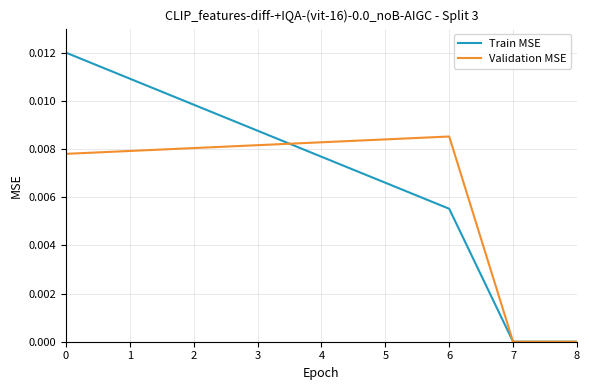

List the series in order of their peak value, highest first.

Train MSE, Validation MSE